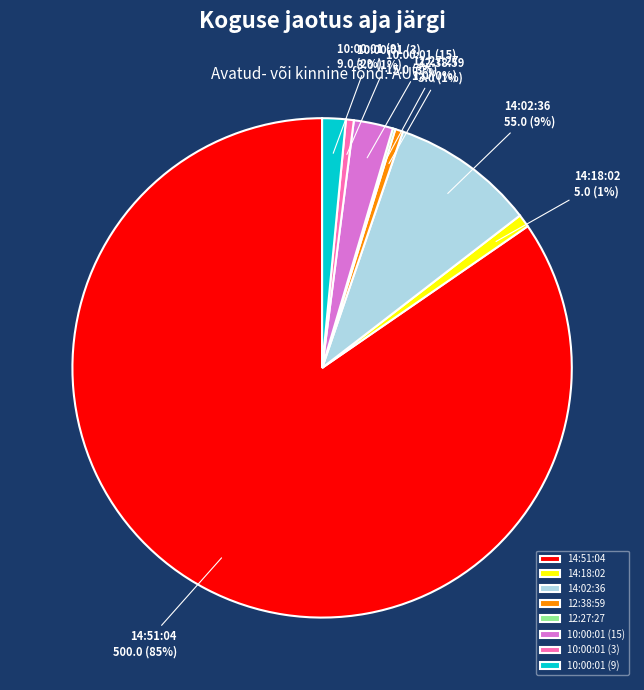

What percentage is the 14:02:36 slice, to the nearest percent?

9%